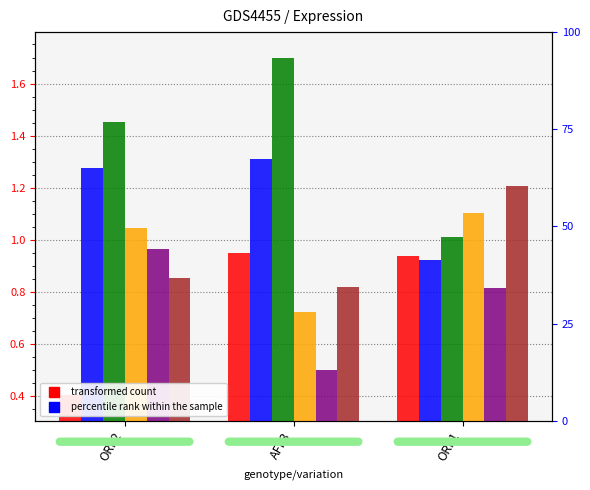

What is the label of the 3rd bar from the right?

ORF2